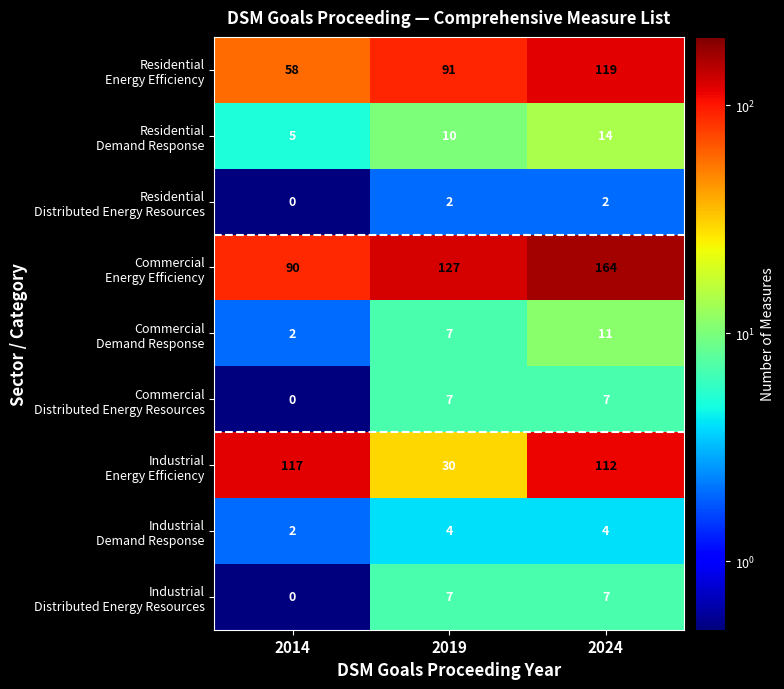

What is the total value across all series at 2019?

285